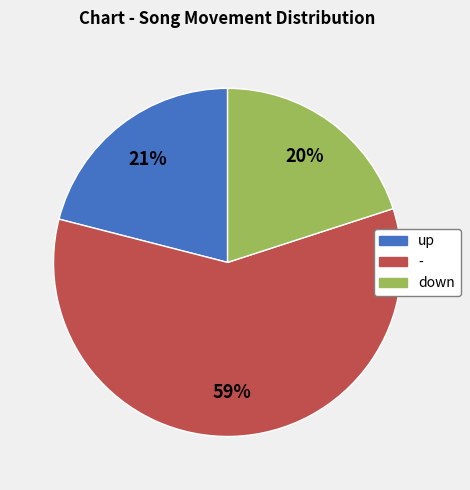

To the nearest percent, what portion does down represent?

20%